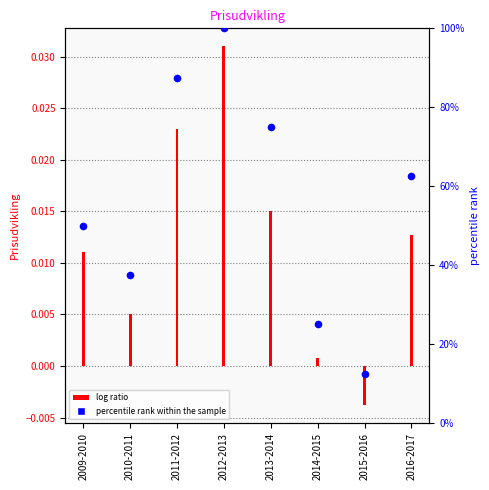

What is the change in value from 2010-2011 to 2015-2016?

-25.0